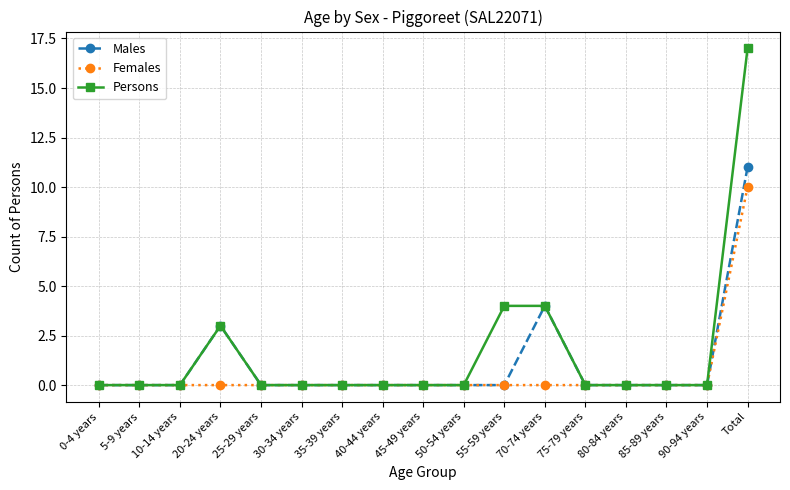

Reading left to right, what are all the values shown in this chart?

Males: 0-4 years=0	5-9 years=0	10-14 years=0	20-24 years=3	25-29 years=0	30-34 years=0	35-39 years=0	40-44 years=0	45-49 years=0	50-54 years=0	55-59 years=0	70-74 years=4	75-79 years=0	80-84 years=0	85-89 years=0	90-94 years=0	Total=11
Females: 0-4 years=0	5-9 years=0	10-14 years=0	20-24 years=0	25-29 years=0	30-34 years=0	35-39 years=0	40-44 years=0	45-49 years=0	50-54 years=0	55-59 years=0	70-74 years=0	75-79 years=0	80-84 years=0	85-89 years=0	90-94 years=0	Total=10
Persons: 0-4 years=0	5-9 years=0	10-14 years=0	20-24 years=3	25-29 years=0	30-34 years=0	35-39 years=0	40-44 years=0	45-49 years=0	50-54 years=0	55-59 years=4	70-74 years=4	75-79 years=0	80-84 years=0	85-89 years=0	90-94 years=0	Total=17